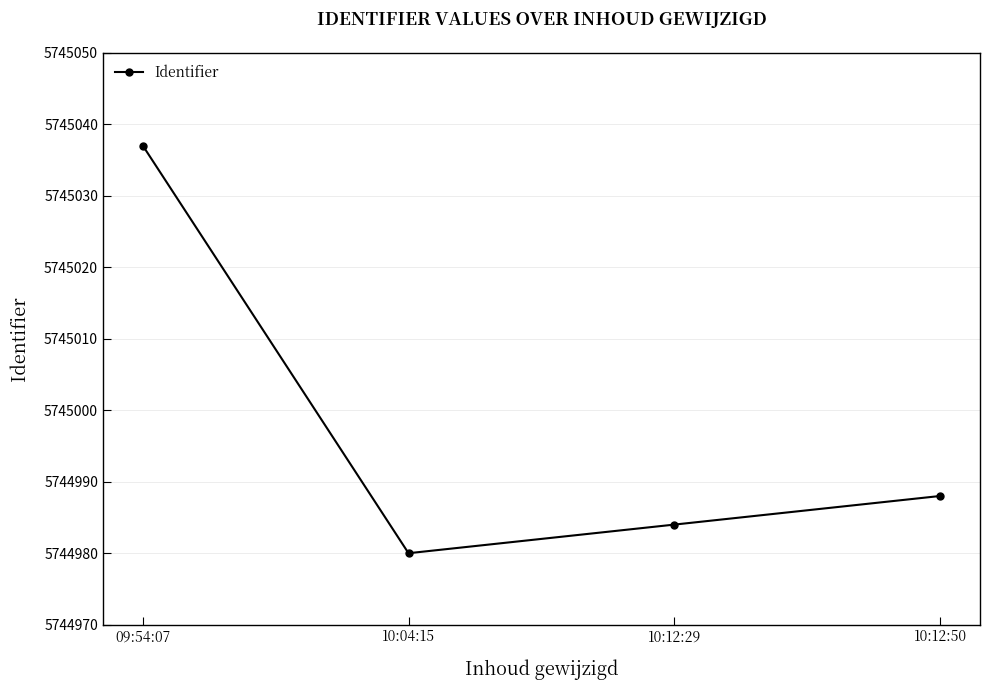

What is the label of the 1st point from the left?

09:54:07